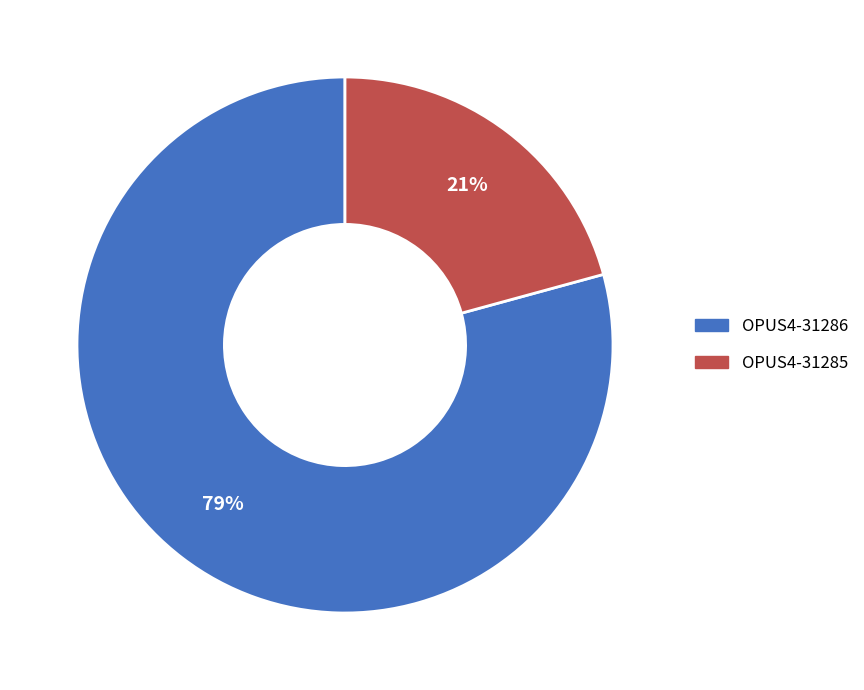

Approximately how many times larger is the value at OPUS4-31286 compared to OPUS4-31285?

3.8